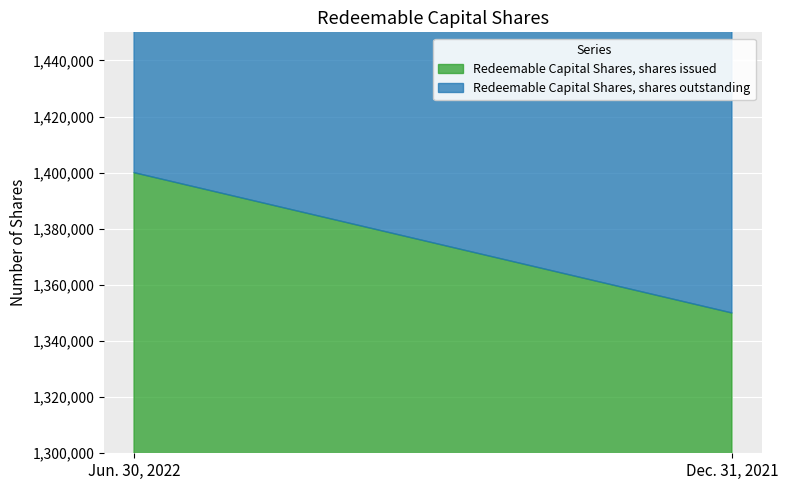

Which series has the largest total across all categories?

Redeemable Capital Shares, shares issued